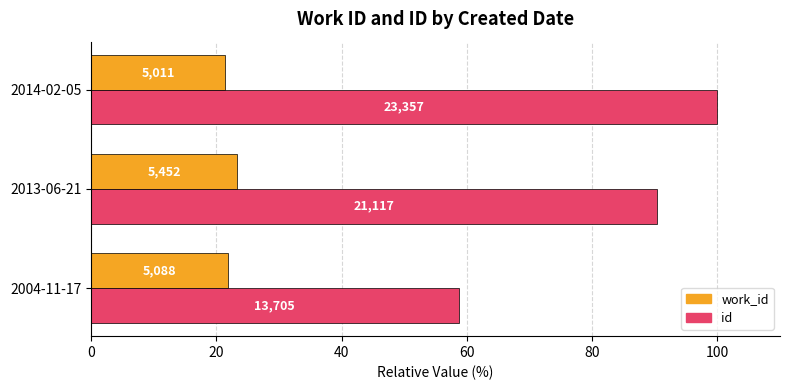

What is the sum of all id values?

249.1